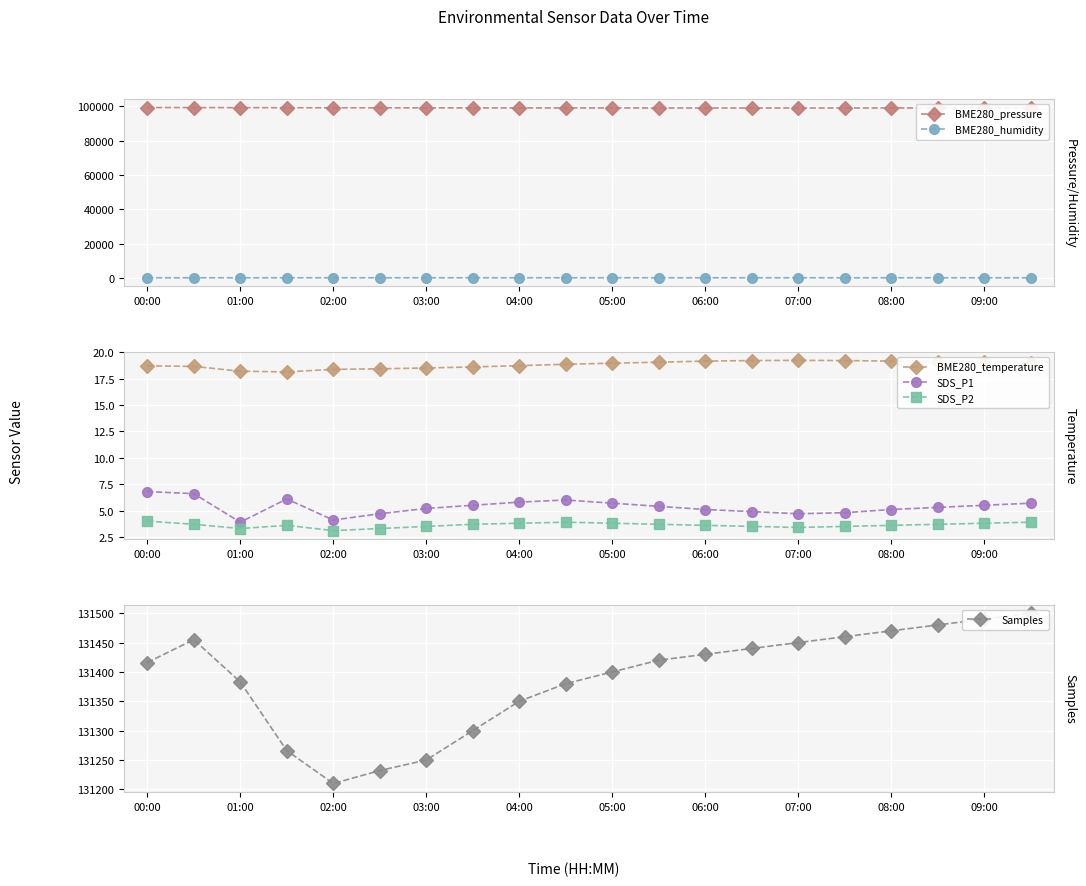

What is the value of the SDS_P1 point at the 14th from the left?

4.9